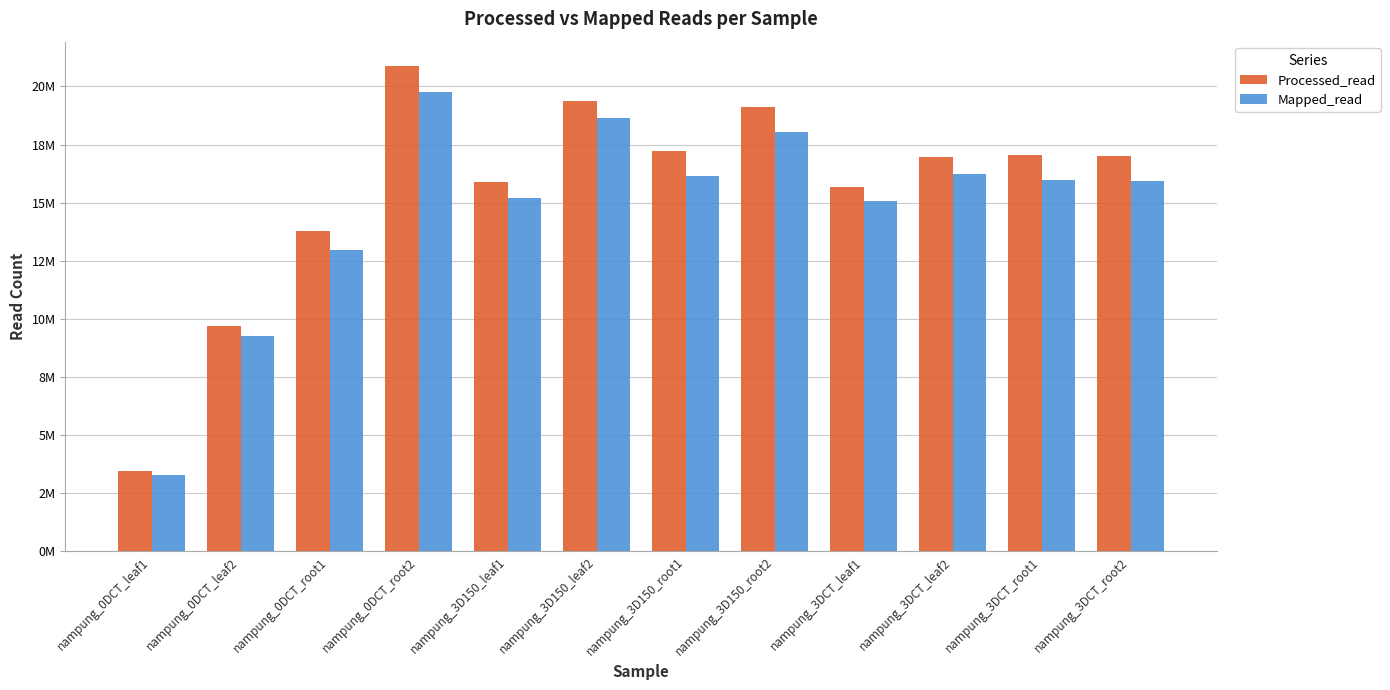

What is the label of the 6th bar from the right?

nampung_3D150_root1